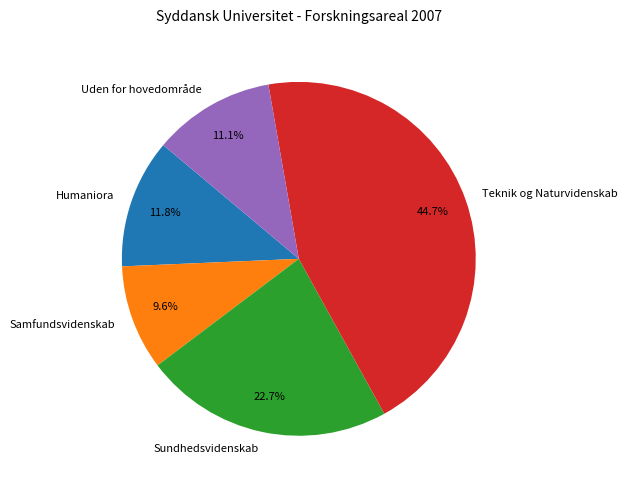

What is the largest slice in the pie chart?

Teknik og Naturvidenskab